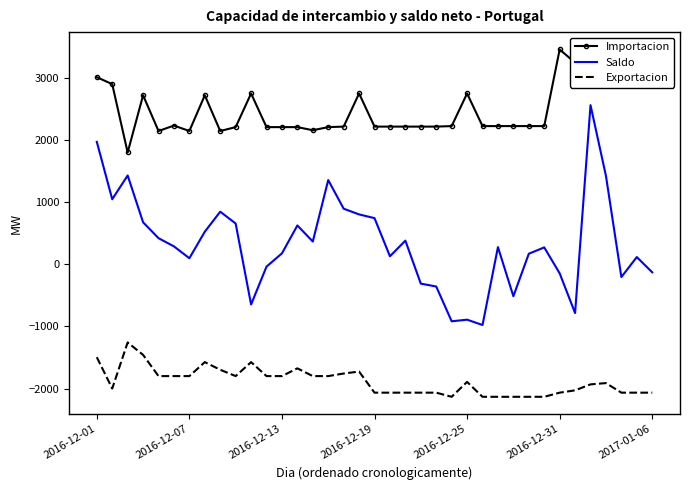

At which label does Exportacion first exceed -1912?

2016-12-01